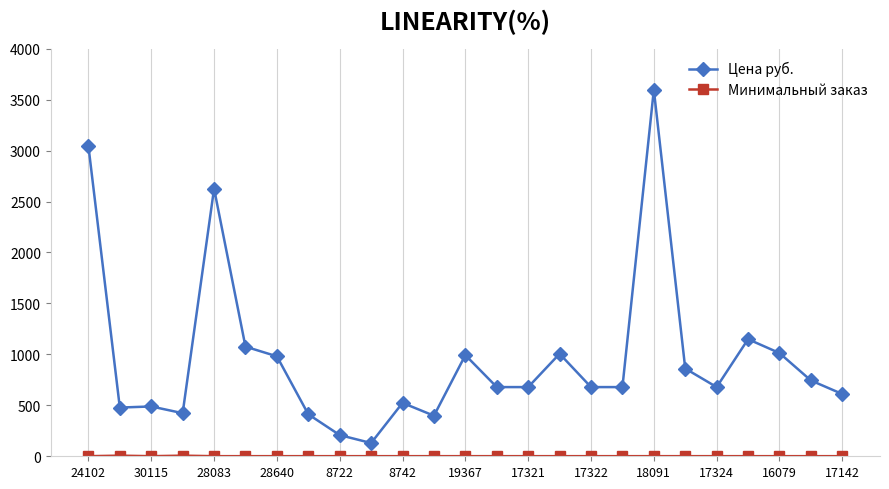

How many lines are shown in the chart?

2